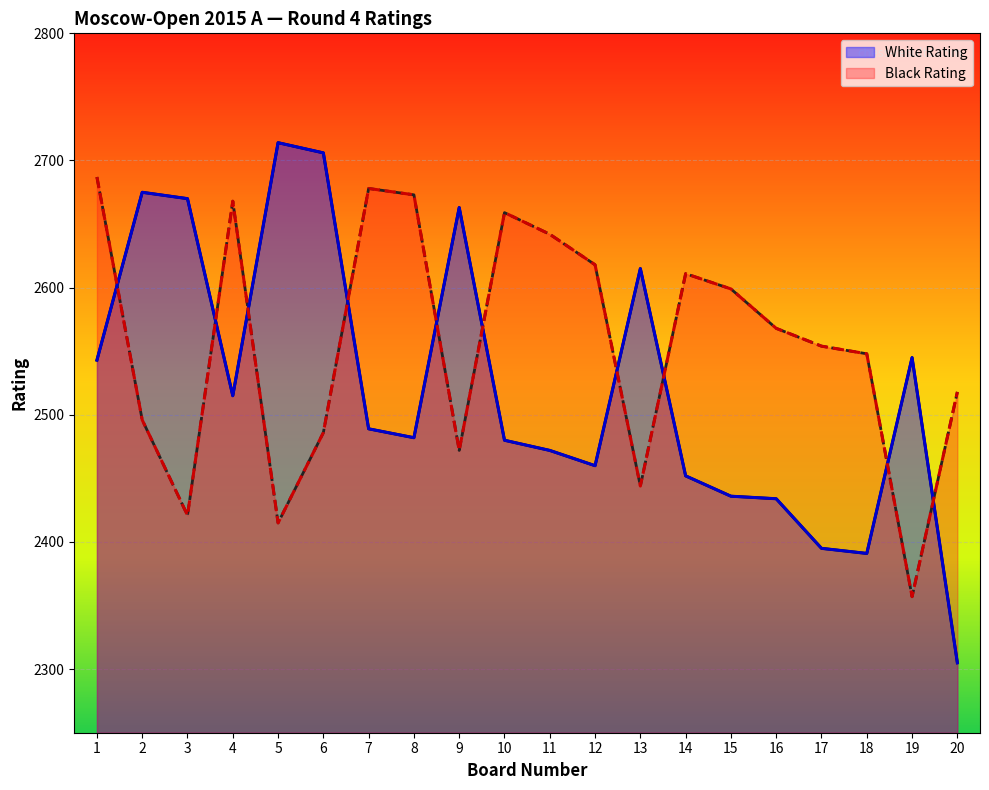

What is the value of the White Rating point at the 2nd from the left?

2675